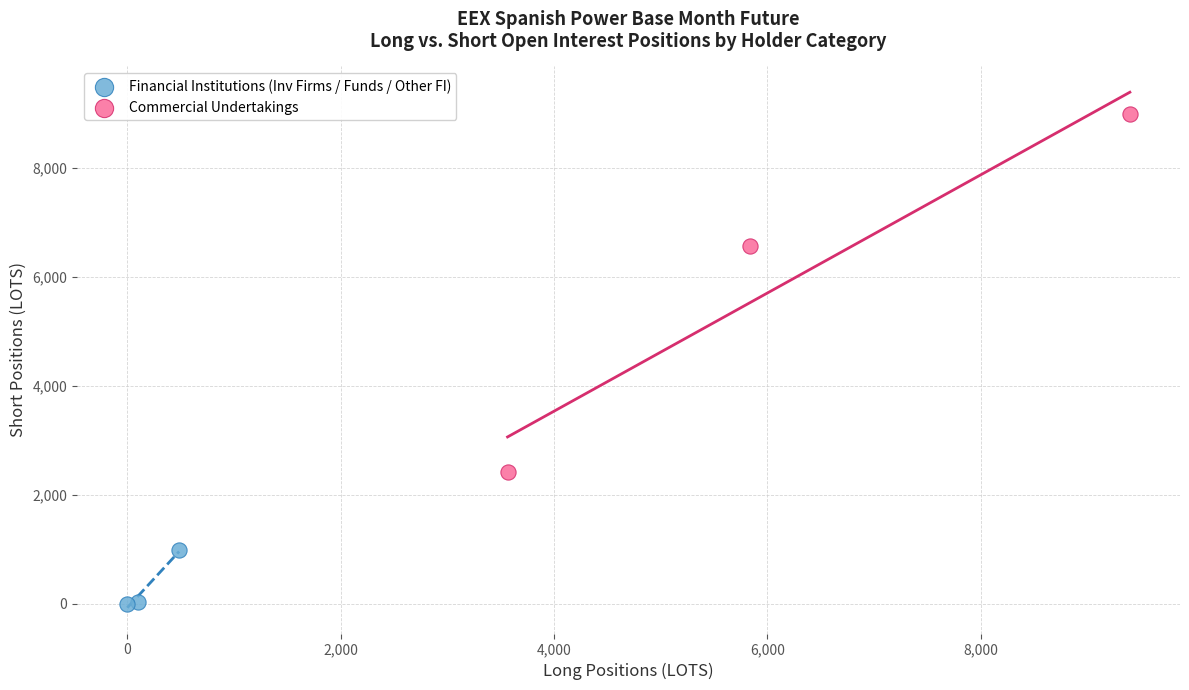

Which series reaches the minimum Y coordinate?

Financial Institutions (Inv Firms / Funds / Other FI)